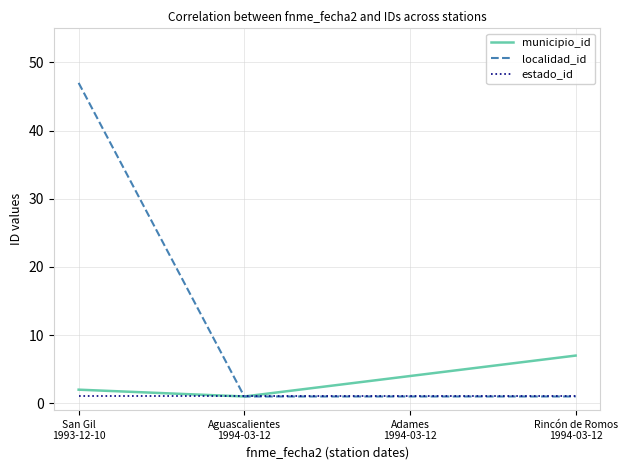

In municipio_id, how many points are lower than both neighbors (excluding endpoints)?

1